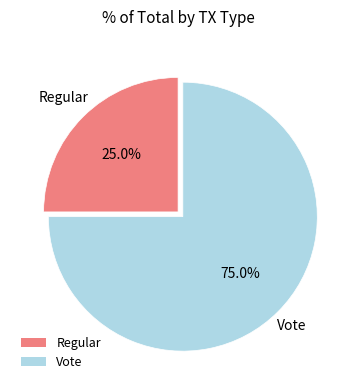

Which slice represents more than half of the pie?

Vote